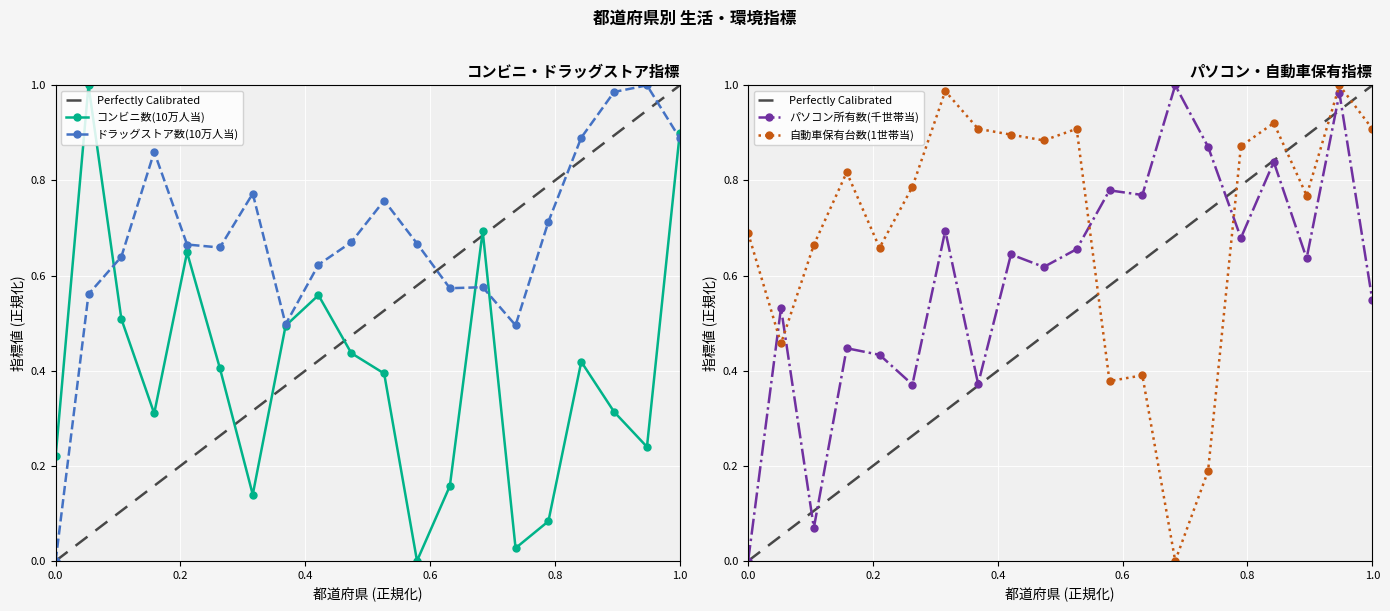

What is the average value of the 自動車保有台数(1世帯当) series?

0.7